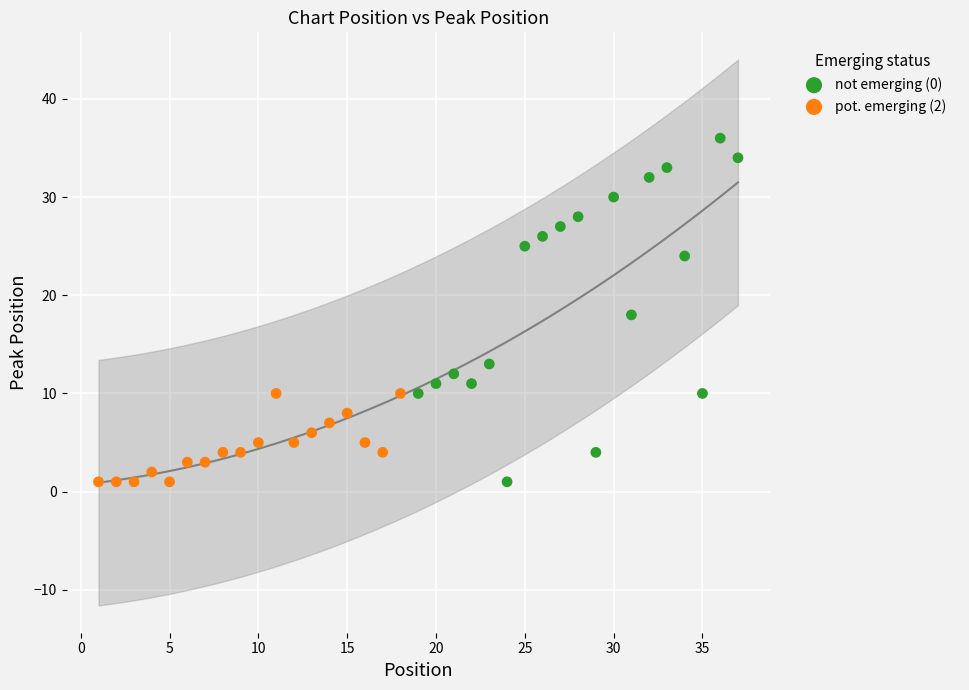

Which series has the largest Y range (max minus min)?

not emerging (0)